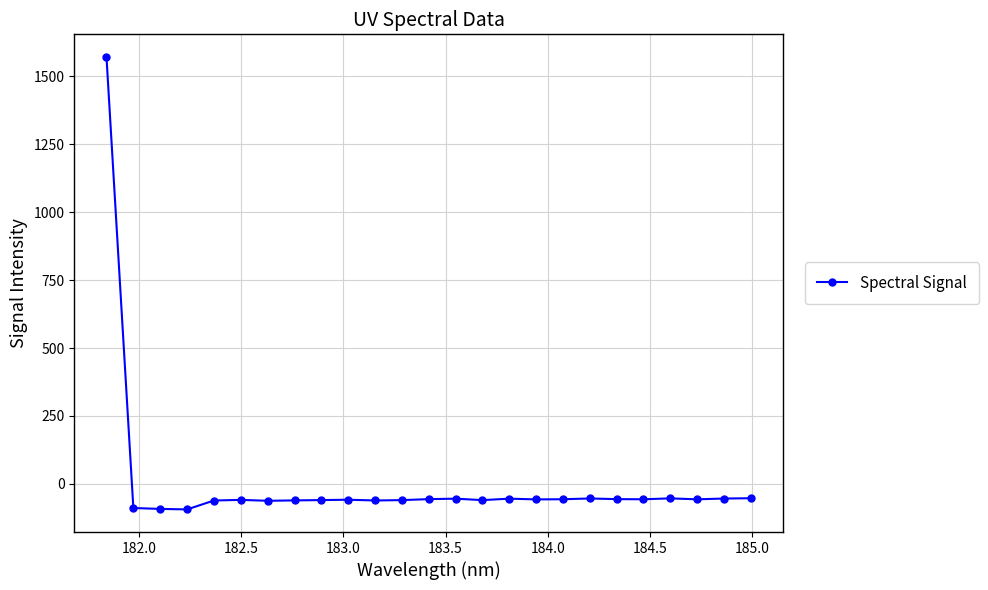

What is the minimum value shown in the chart?

-94.1